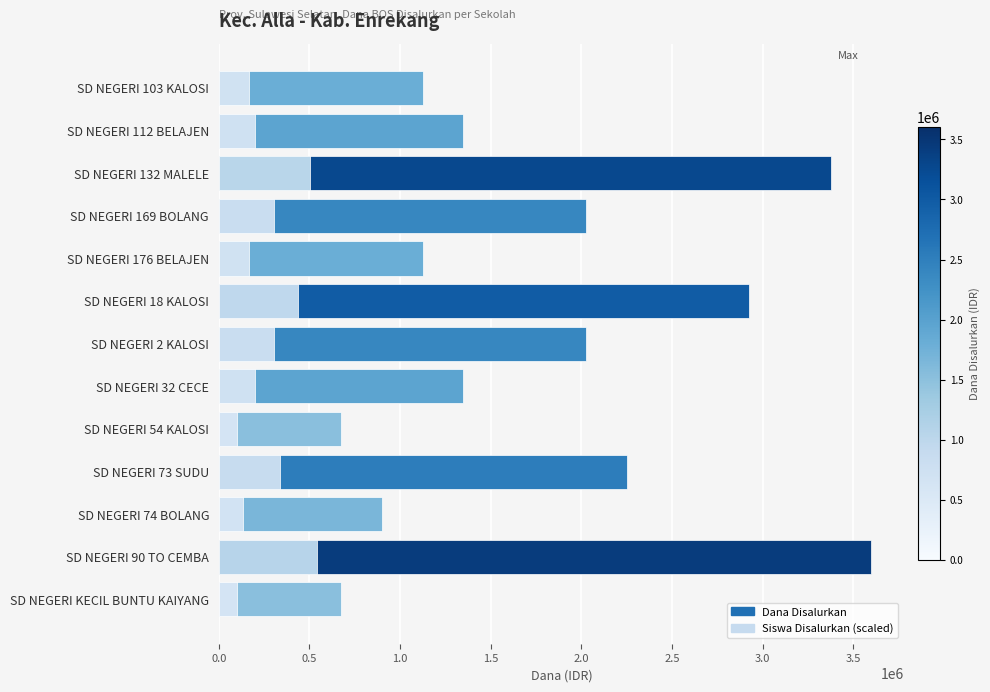

How many bars are there in total?

26